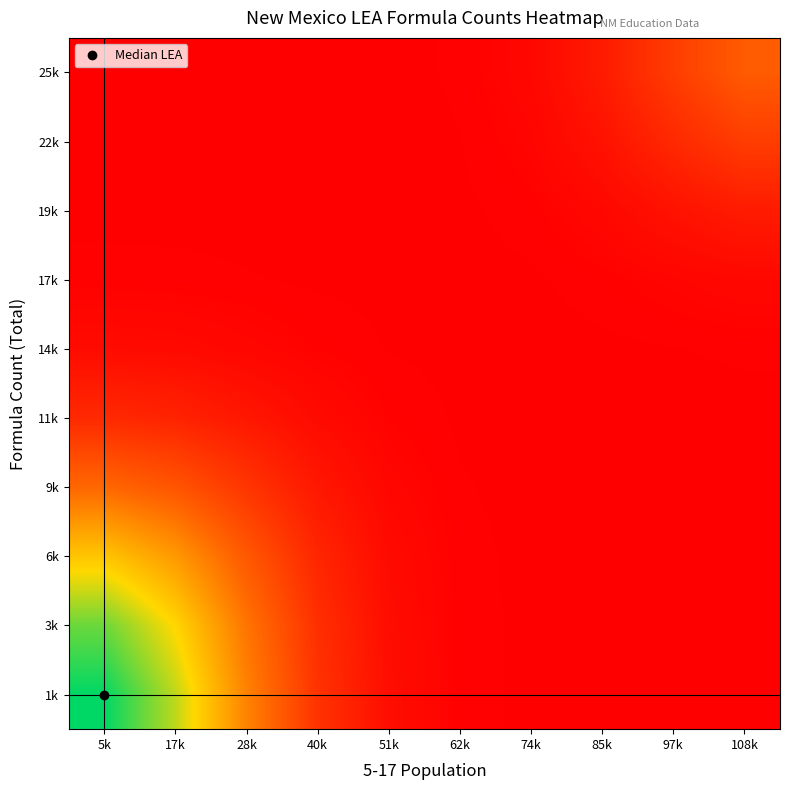

At which category does the chart reach its peak across all series?

5k